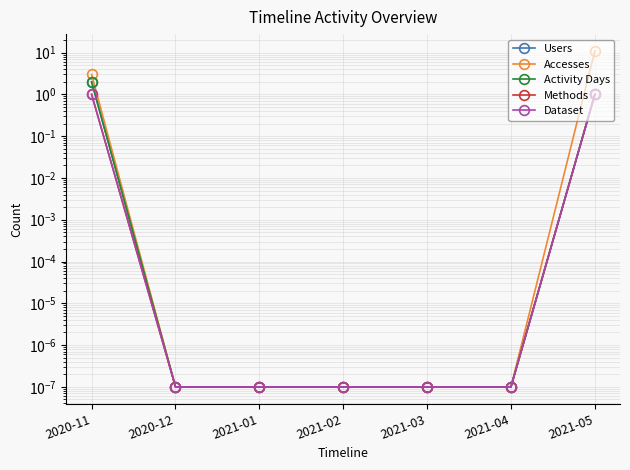

Is it true that Activity Days equals 0.0 at 2021-02?

False